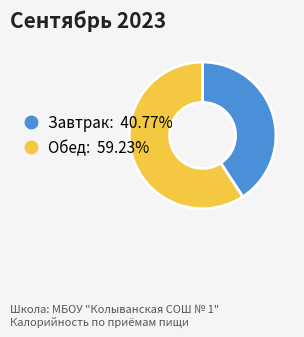

Combined, do Завтрак and Обед account for over 50%?

Yes